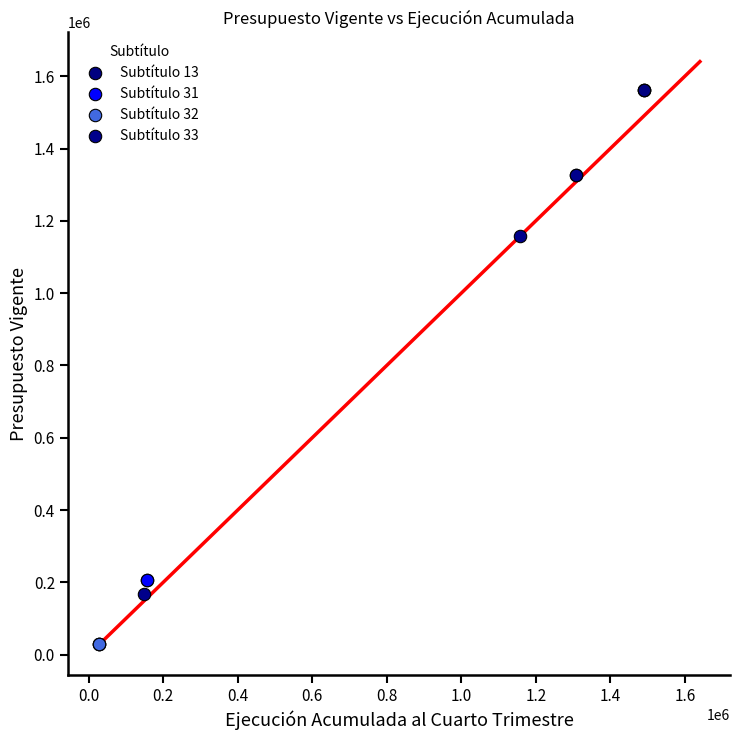

Which series reaches the minimum Y coordinate?

Subtítulo 32